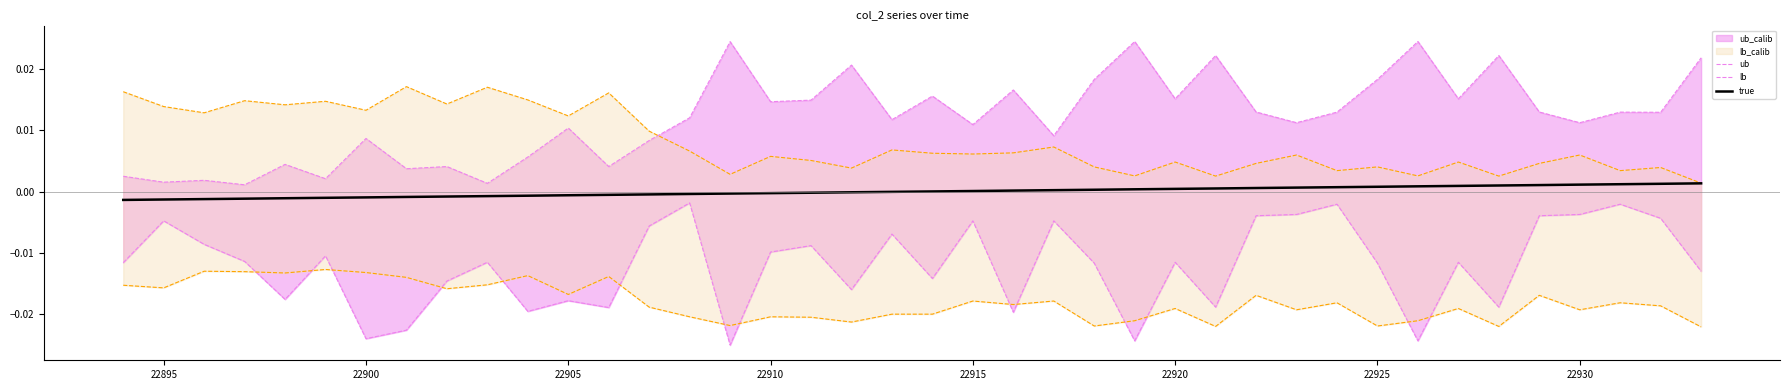

True or false: ub_calib_line and ub intersect in this chart.

True